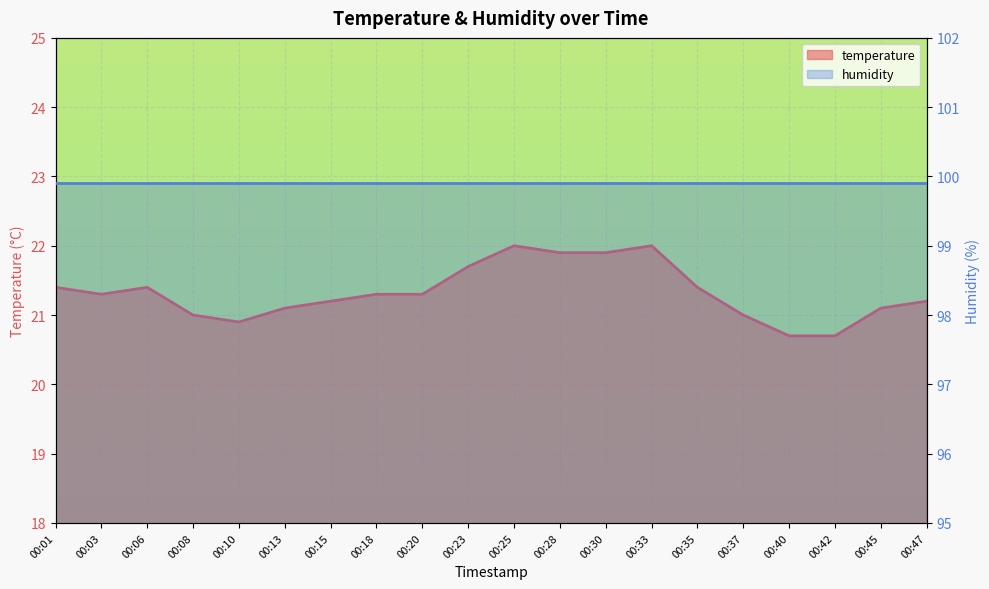

Reading left to right, transcribe all the data shown in this chart.

temperature: 00:01=21.4	00:03=21.3	00:06=21.4	00:08=21.0	00:10=20.9	00:13=21.1	00:15=21.2	00:18=21.3	00:20=21.3	00:23=21.7	00:25=22.0	00:28=21.9	00:30=21.9	00:33=22.0	00:35=21.4	00:37=21.0	00:40=20.7	00:42=20.7	00:45=21.1	00:47=21.2
humidity: 00:01=99.9	00:03=99.9	00:06=99.9	00:08=99.9	00:10=99.9	00:13=99.9	00:15=99.9	00:18=99.9	00:20=99.9	00:23=99.9	00:25=99.9	00:28=99.9	00:30=99.9	00:33=99.9	00:35=99.9	00:37=99.9	00:40=99.9	00:42=99.9	00:45=99.9	00:47=99.9